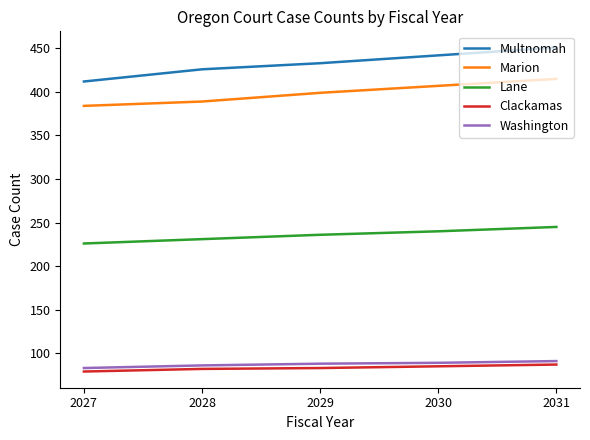

Between 2027 and 2028, which series saw the biggest shift?

Multnomah